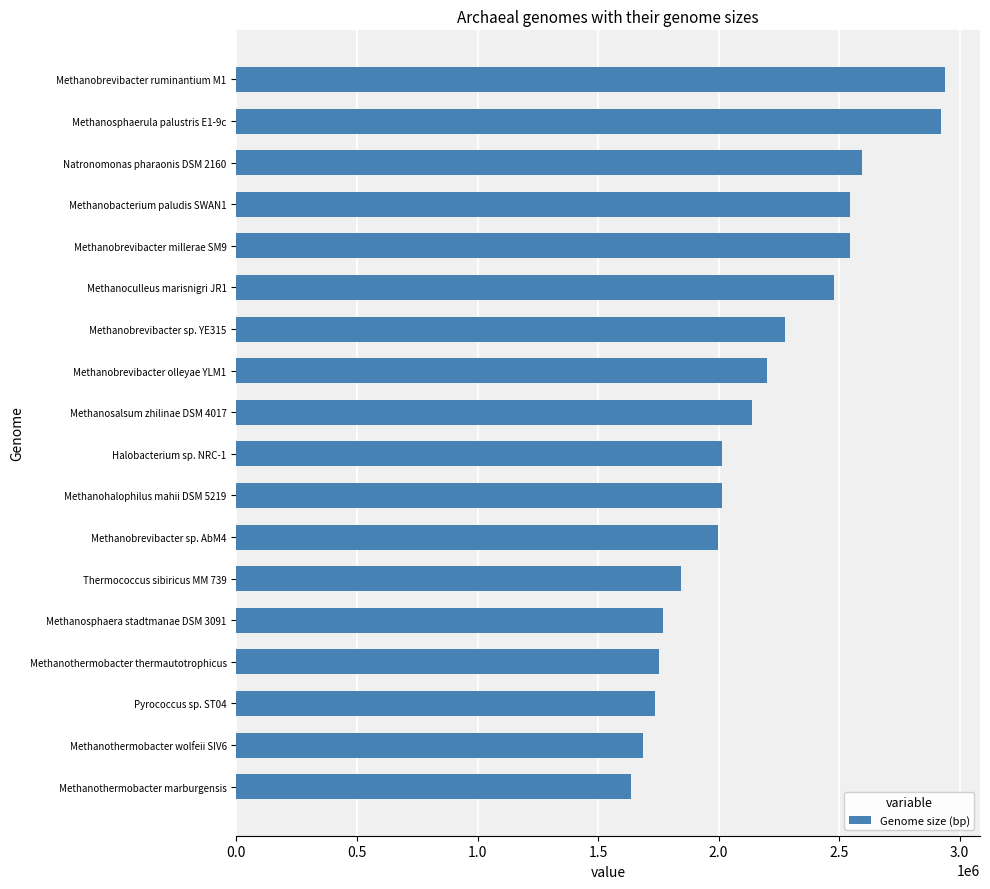

What is the change in value from Methanosphaera stadtmanae DSM 3091 to Methanosalsum zhilinae DSM 4017?

+371041